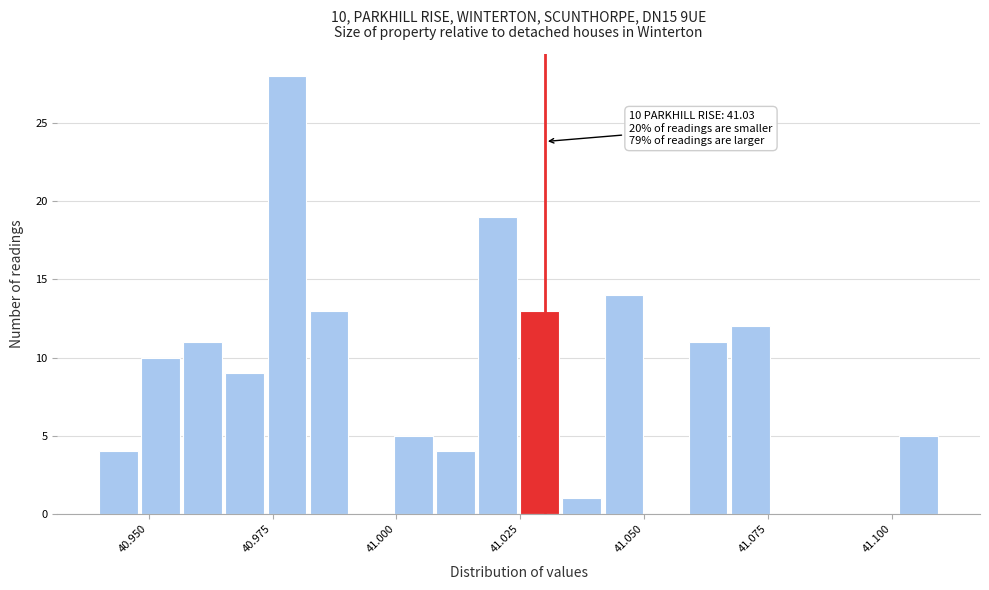

Around what value on the x-axis is the tallest bar? Give the approximate position of its centre, as read against the axis.

40.980